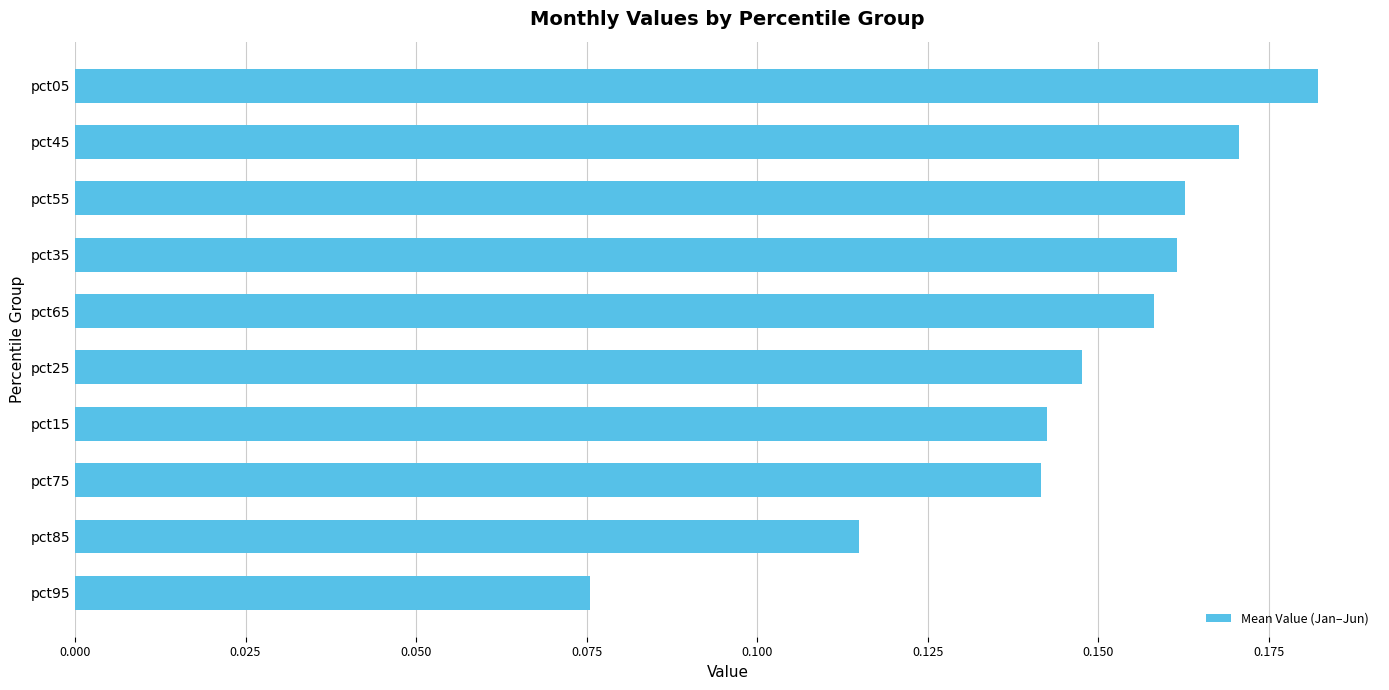

At which label is the value closest to 0?

pct95